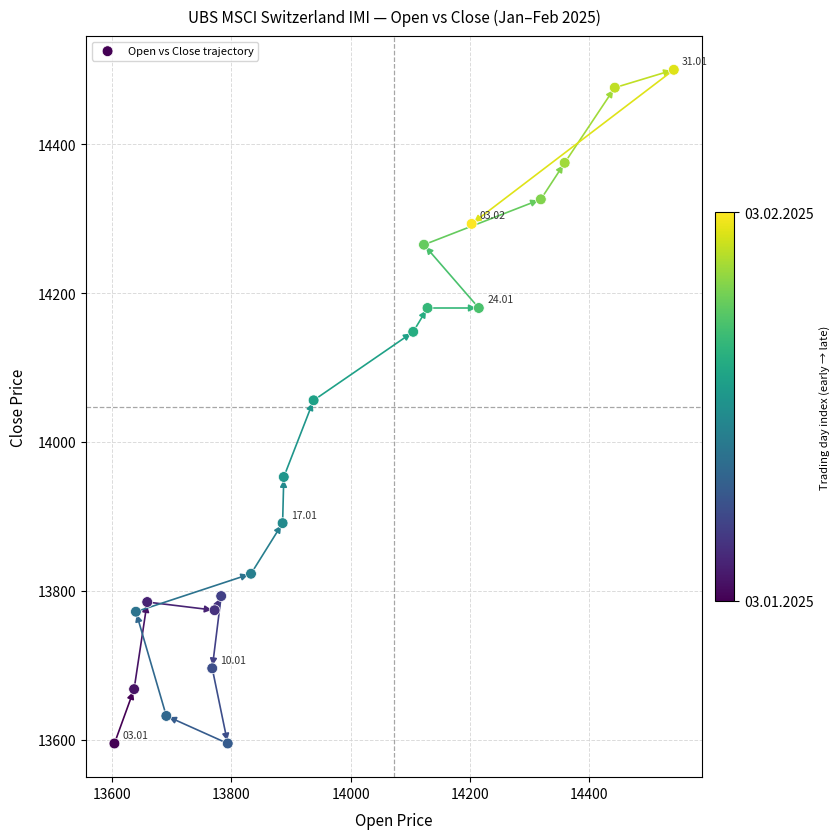

What is the range of X values (max minus min)?

938